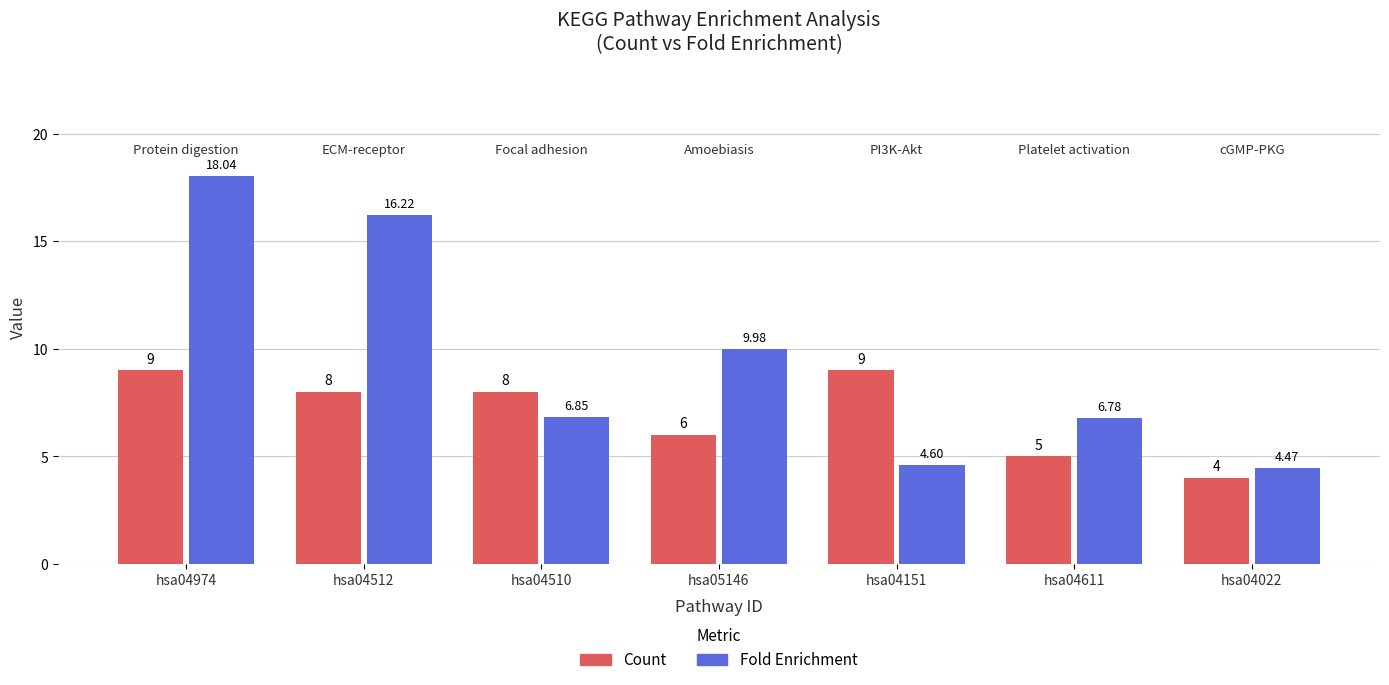

Rank the series by their maximum value, from highest to lowest.

Fold Enrichment, Count